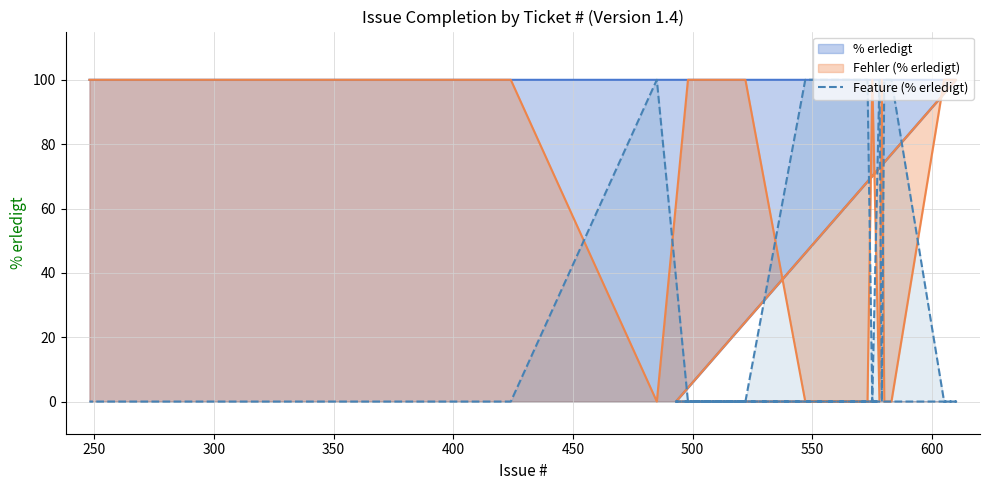

Between 450 and 400, which is larger?

450